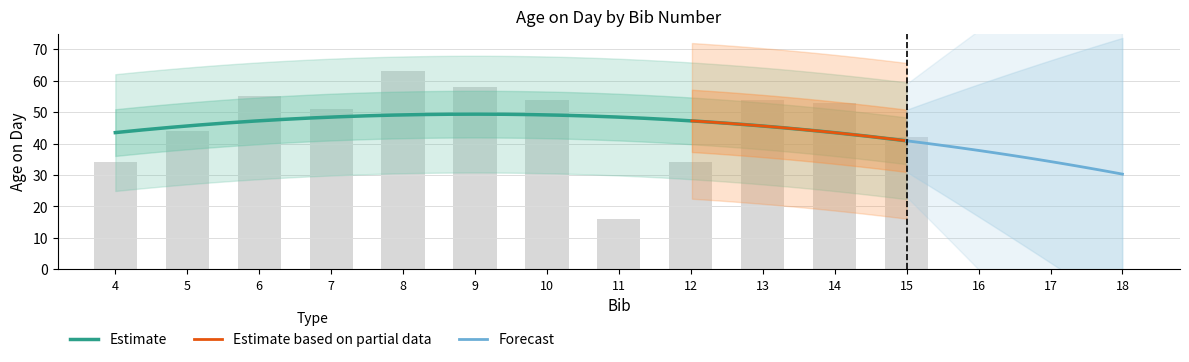

At which category does the chart reach its minimum across all series?

11